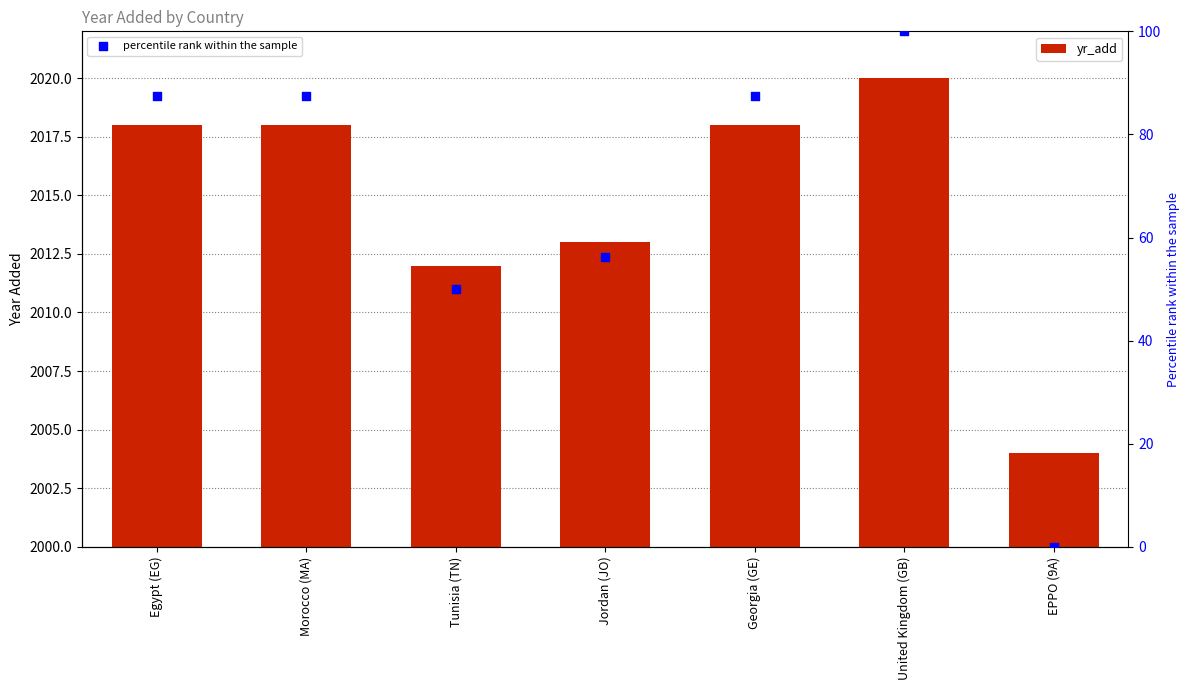

Which series has the largest total across all categories?

yr_add